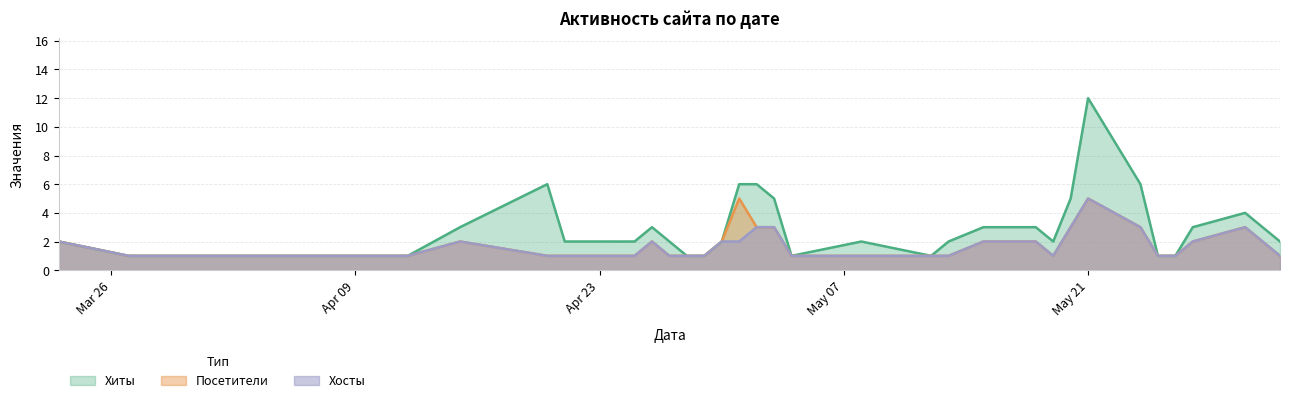

At 2024-05-24, list the series in order from smallest to largest.

Посетители, Хосты, Хиты